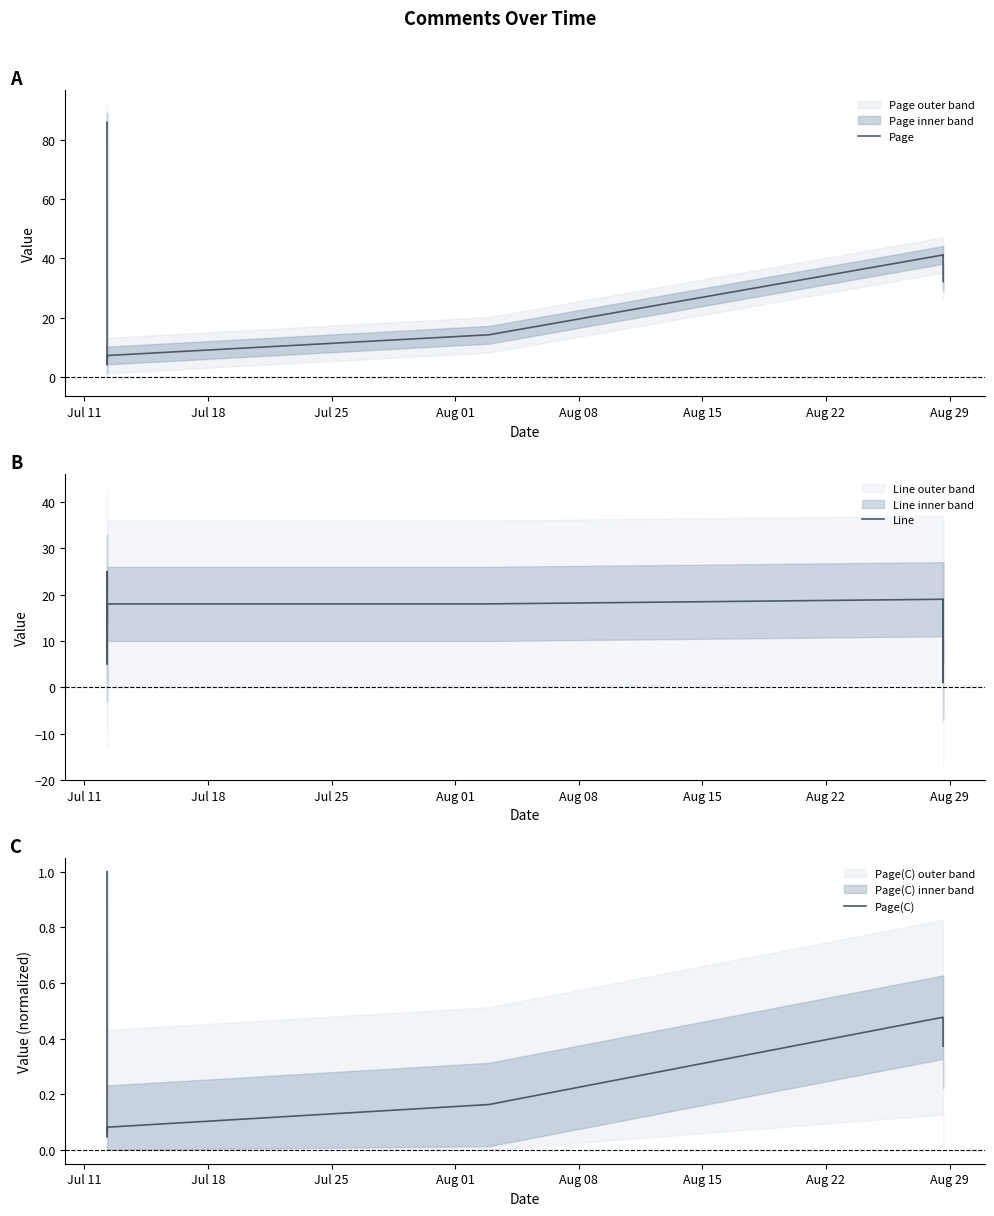

In Page, how many points are higher than both neighbors (excluding endpoints)?

3